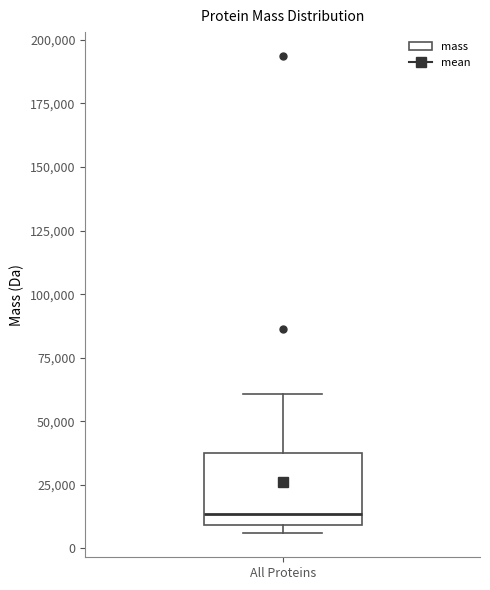

Where is the upper edge of the box for All Proteins on the y-axis? The values are not printed on the chart, so give them approximately, as read against the axis.

40000